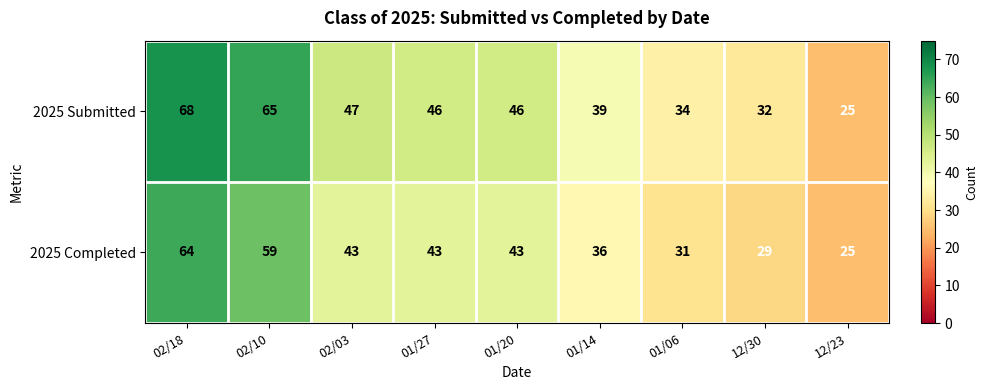

What value does the 2025 Completed series have at 12/23?

25